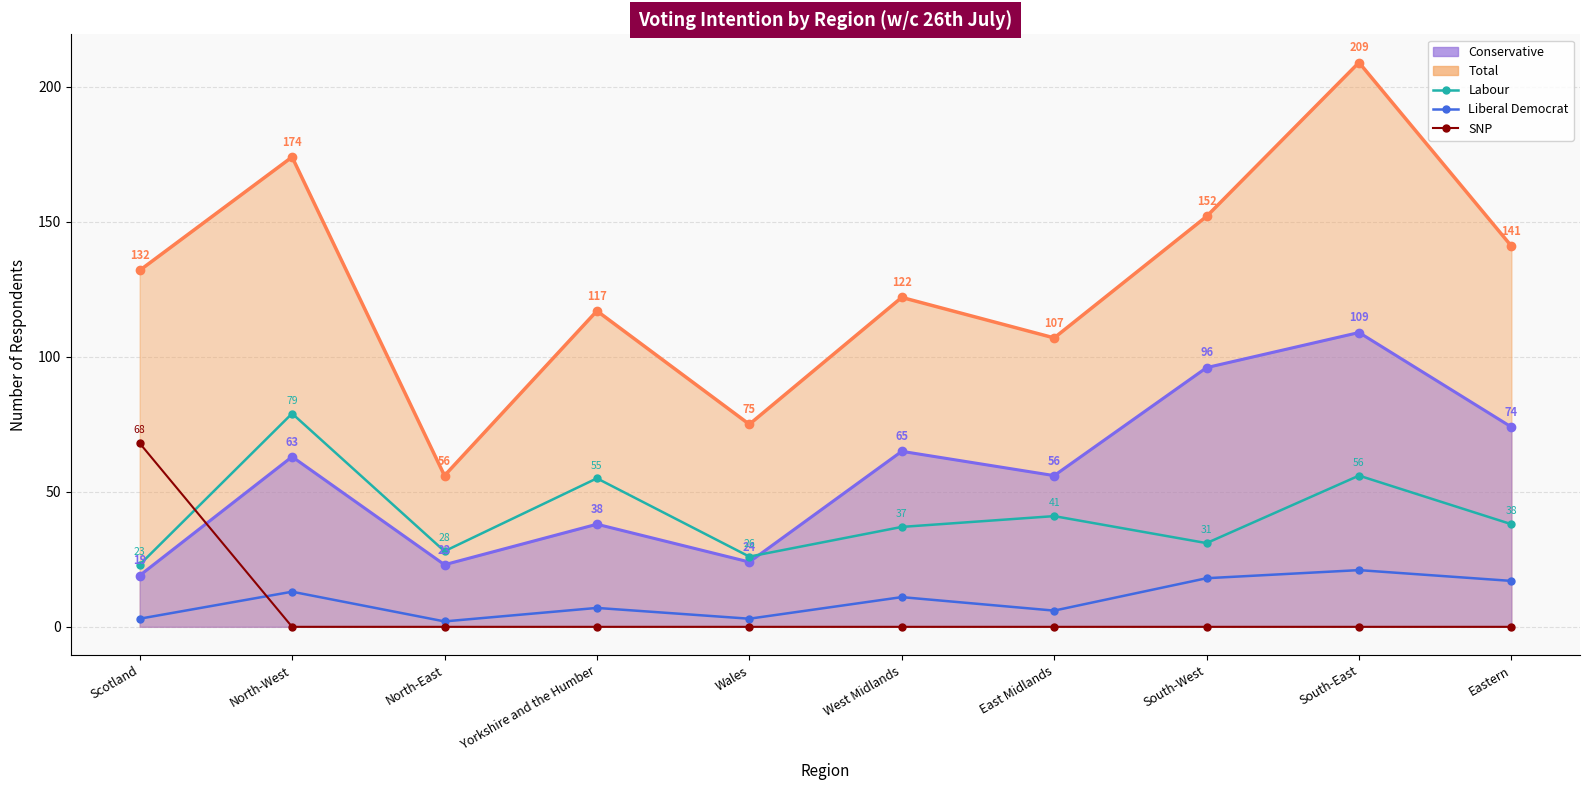

What is the label of the 2nd point from the right?

South-East